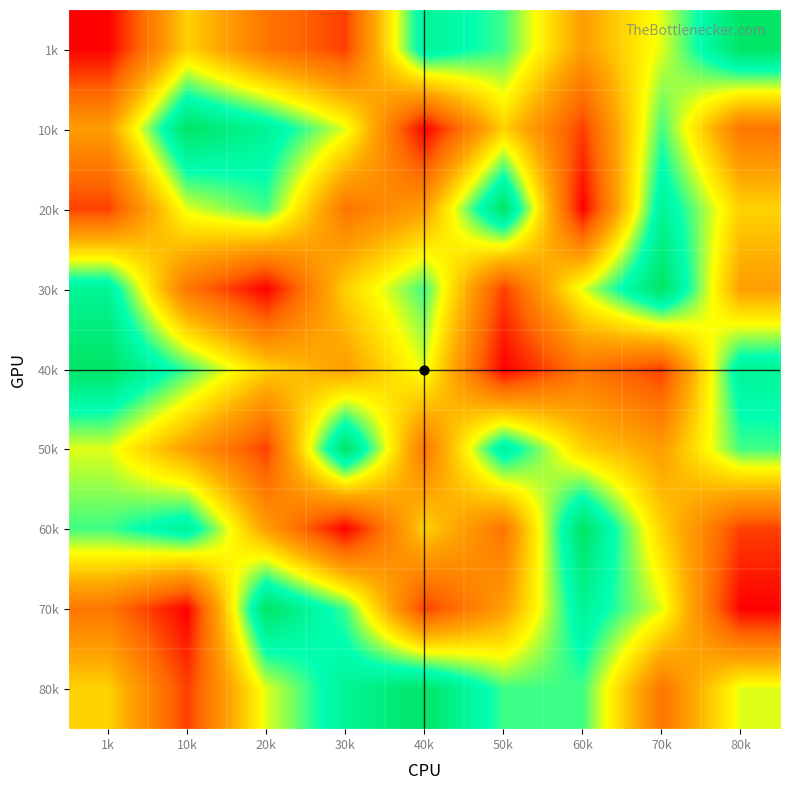

Reading right to left, transcribe all the data shown in this chart.

1k: 80k=9	70k=6	60k=4	50k=7	40k=8	30k=2	20k=3	10k=5	1k=1
10k: 80k=3	70k=7	60k=2	50k=5	40k=1	30k=6	20k=8	10k=9	1k=4
20k: 80k=5	70k=8	60k=1	50k=9	40k=4	30k=3	20k=7	10k=6	1k=2
30k: 80k=4	70k=9	60k=6	50k=2	40k=7	30k=5	20k=1	10k=3	1k=8
40k: 80k=8	70k=2	60k=3	50k=1	40k=6	30k=4	20k=5	10k=7	1k=9
50k: 80k=7	70k=4	60k=5	50k=8	40k=3	30k=9	20k=2	10k=4	1k=6
60k: 80k=2	70k=5	60k=9	50k=3	40k=5	30k=1	20k=4	10k=8	1k=7
70k: 80k=1	70k=6	60k=8	50k=4	40k=2	30k=7	20k=9	10k=1	1k=3
80k: 80k=6	70k=3	60k=7	50k=7	40k=9	30k=8	20k=6	10k=2	1k=5